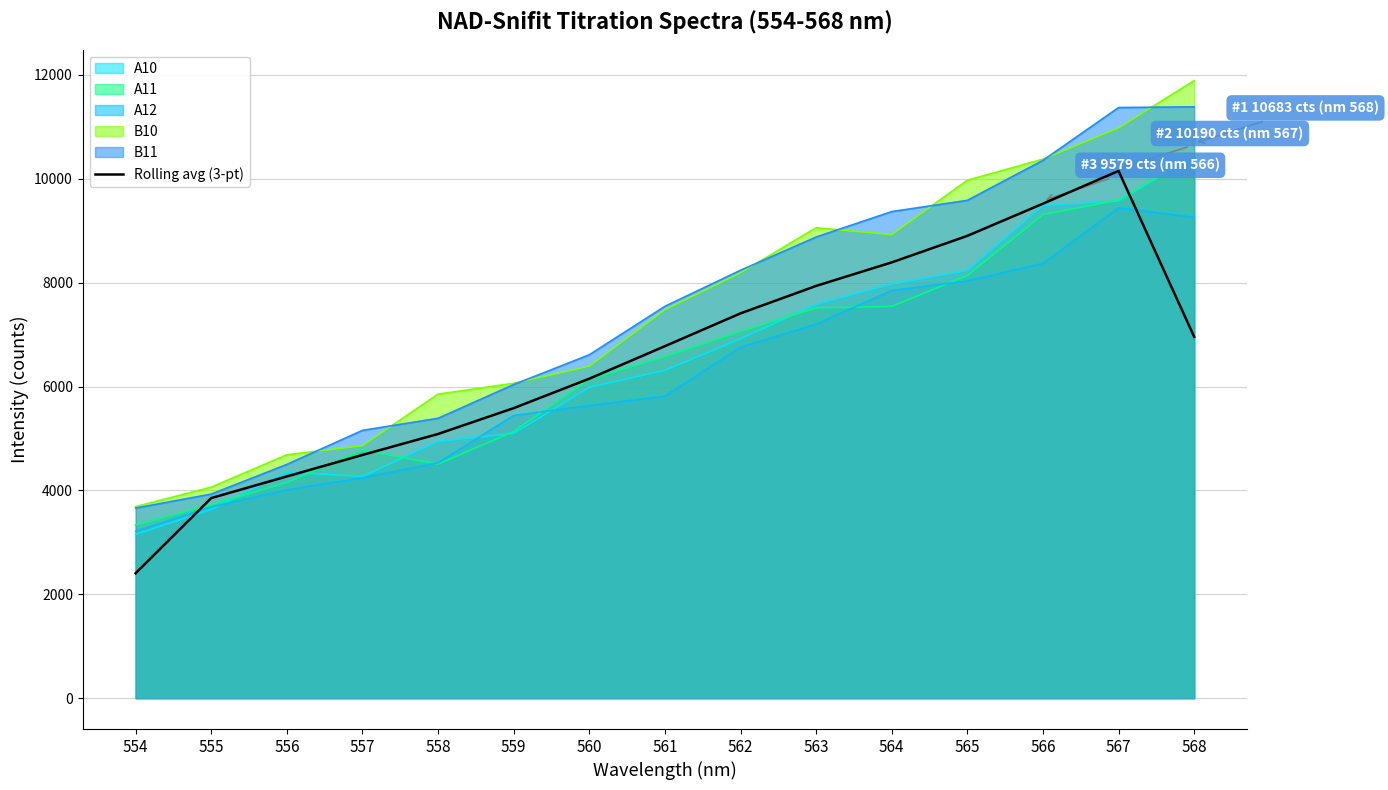

Reading left to right, extract all data points from this chart.

554=2405.1	555=3852.3	556=4269.1	557=4682.1	558=5086.5	559=5583.9	560=6150.9	561=6776.9	562=7408.2	563=7936.8	564=8389.8	565=8900.7	566=9520.3	567=10150.7	568=6957.6